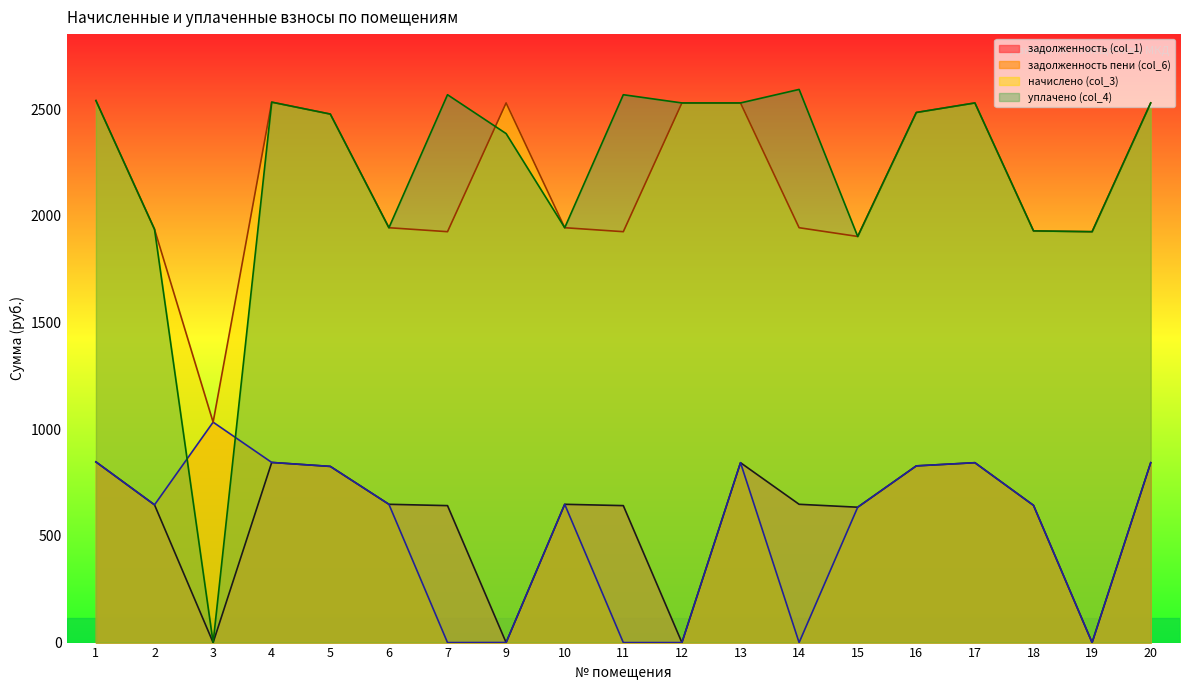

How many interior local valleys does the уплачено (col_4) series have?

5